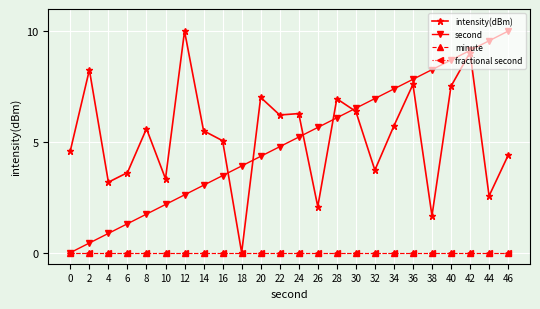

At which category does the chart reach its minimum across all series?

18